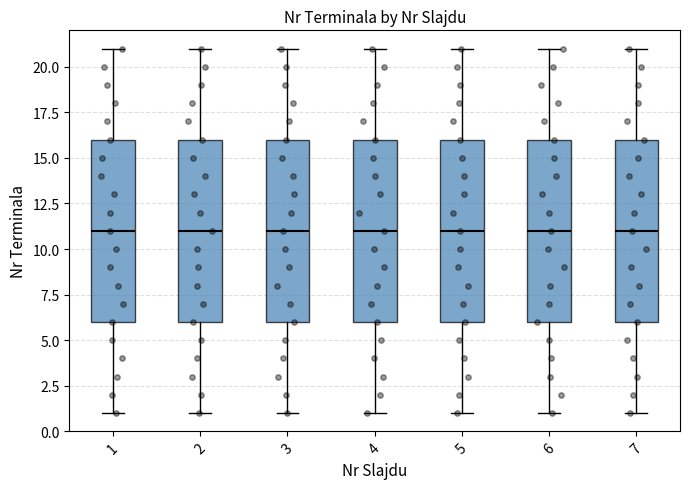

Reading left to right, read every box against the y-axis: the position of its median line, the range the box covers, and the ends of its whiskers. The values are not printed on the chart, so give them approximately, as read against the axis.

1: median 11, box 6 to 16, whiskers 1 to 21
2: median 11, box 6 to 16, whiskers 1 to 21
3: median 11, box 6 to 16, whiskers 1 to 21
4: median 11, box 6 to 16, whiskers 1 to 21
5: median 11, box 6 to 16, whiskers 1 to 21
6: median 11, box 6 to 16, whiskers 1 to 21
7: median 11, box 6 to 16, whiskers 1 to 21